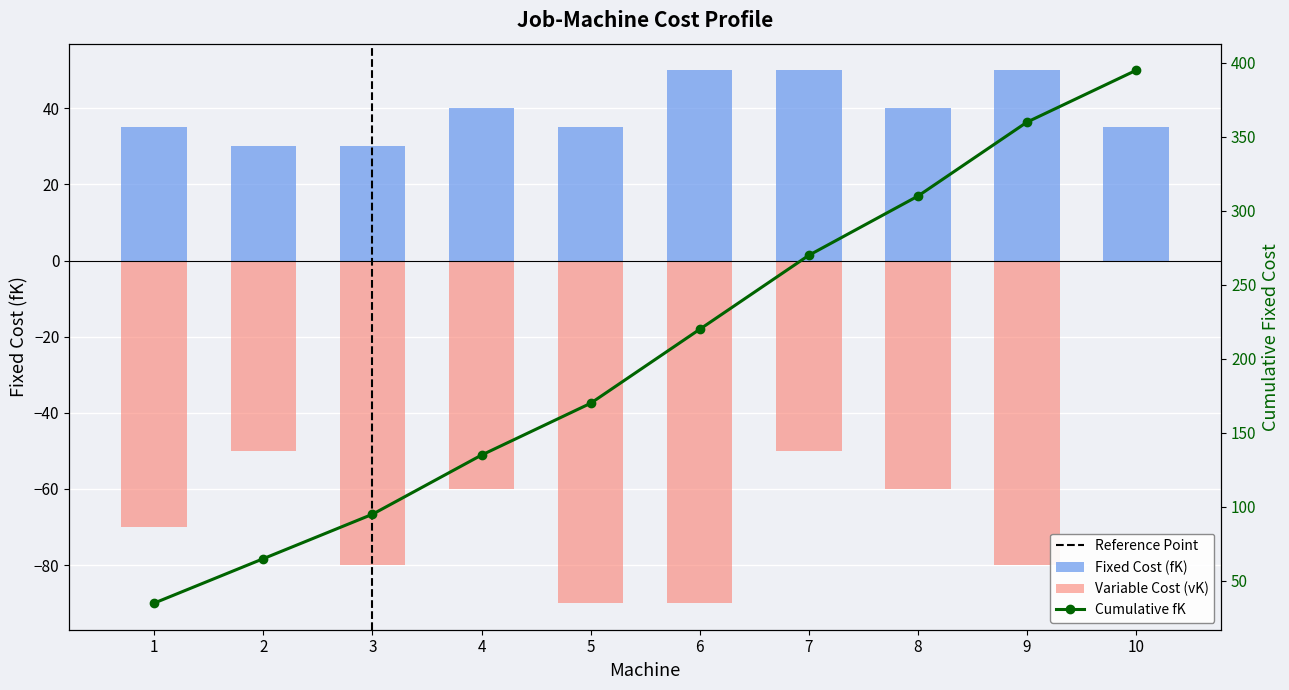

What is the difference between the maximum and second lowest values in the fK series?

20